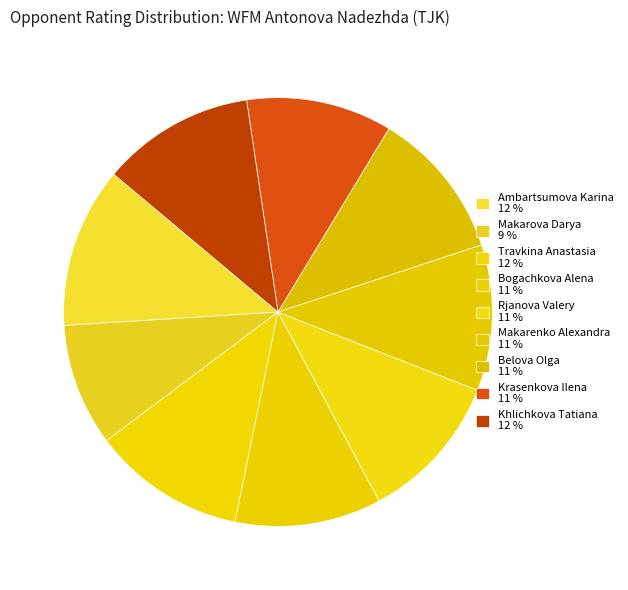

Is it true that Bogachkova Alena is 1% of the pie?

False